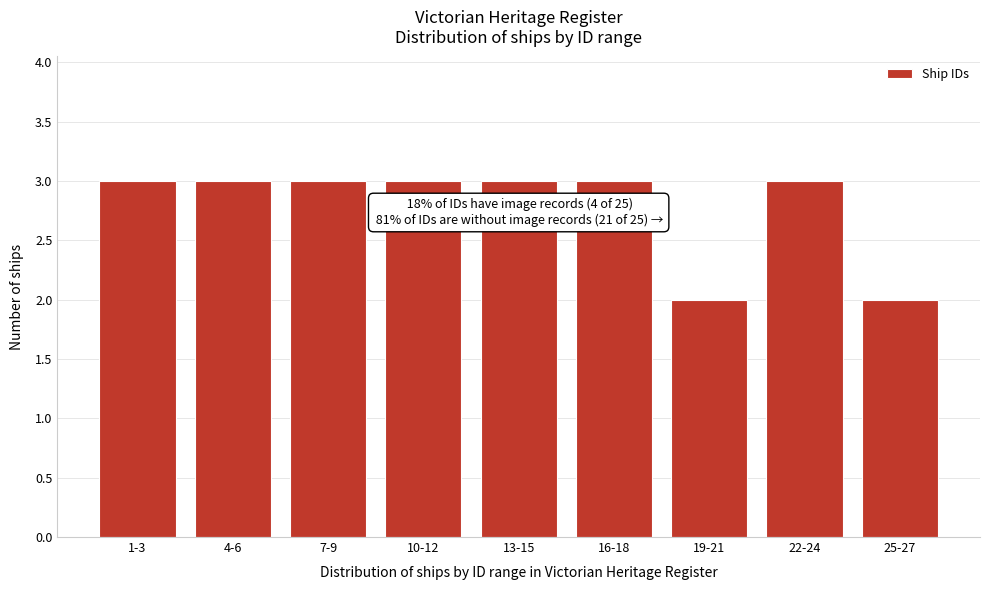

Reading left to right, extract all data points from this chart.

3	3	3	3	3	3	2	3	2